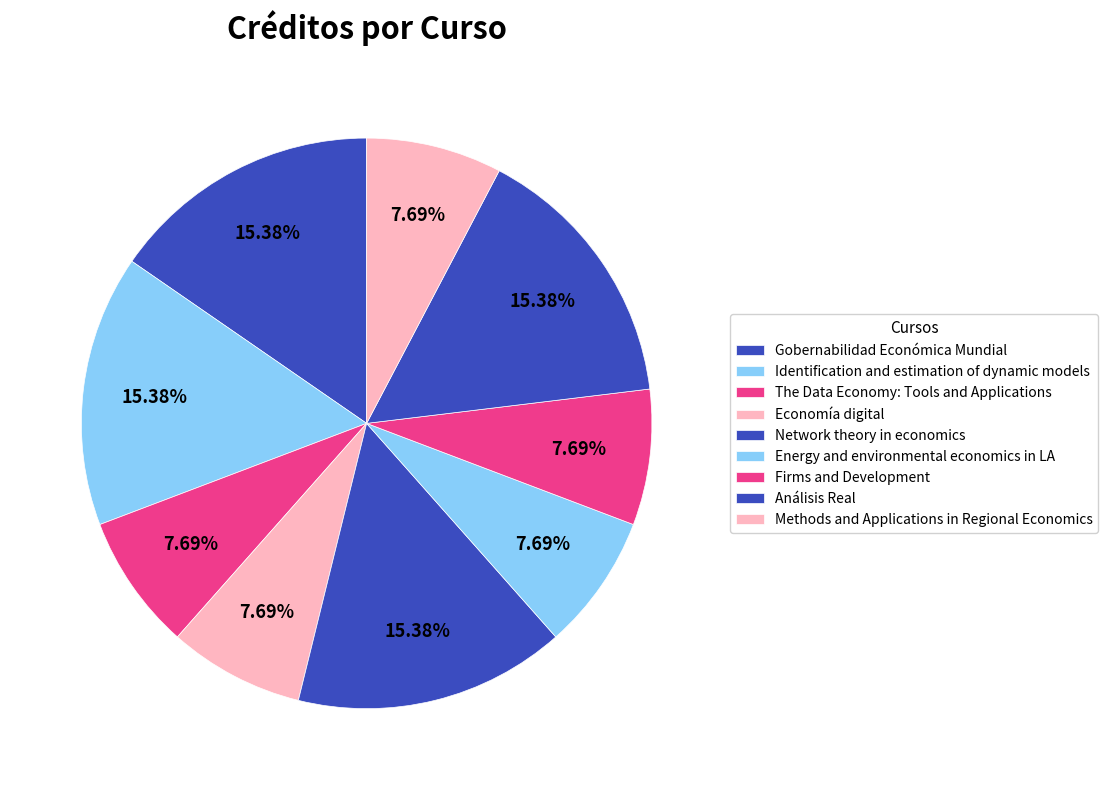

Which has a higher value, Network theory in economics or Methods and Applications in Regional Economics?

Network theory in economics